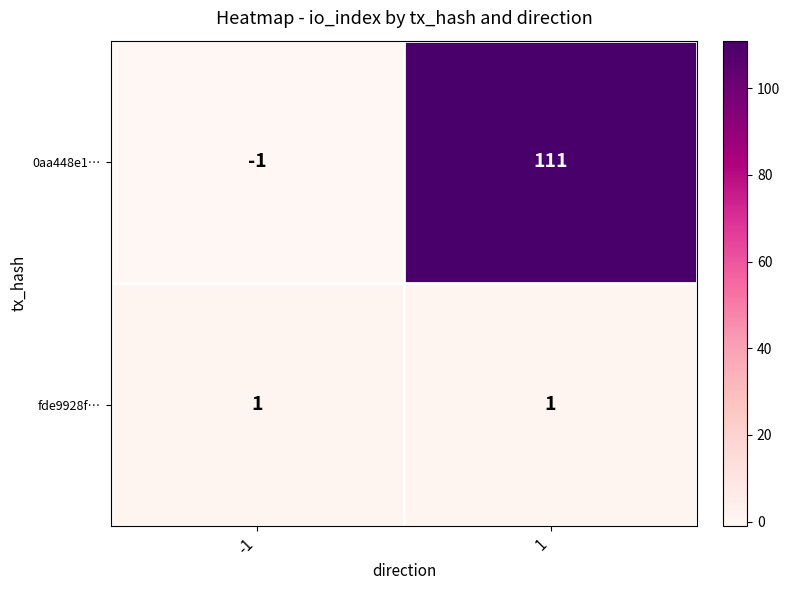

True or false: 0aa448e1… has a value of 157 at 1.

False